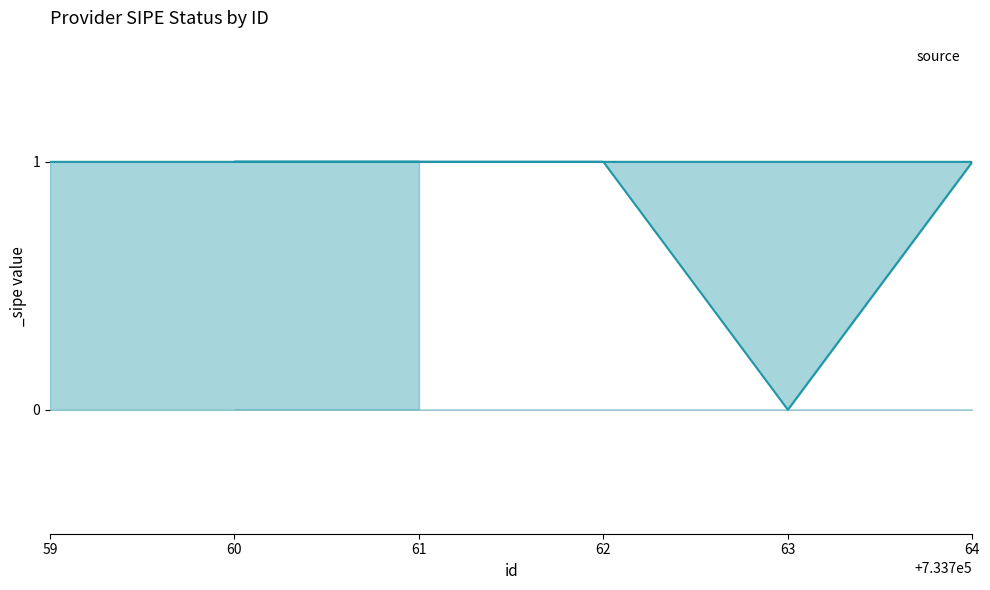

How many series are shown in this chart?

1